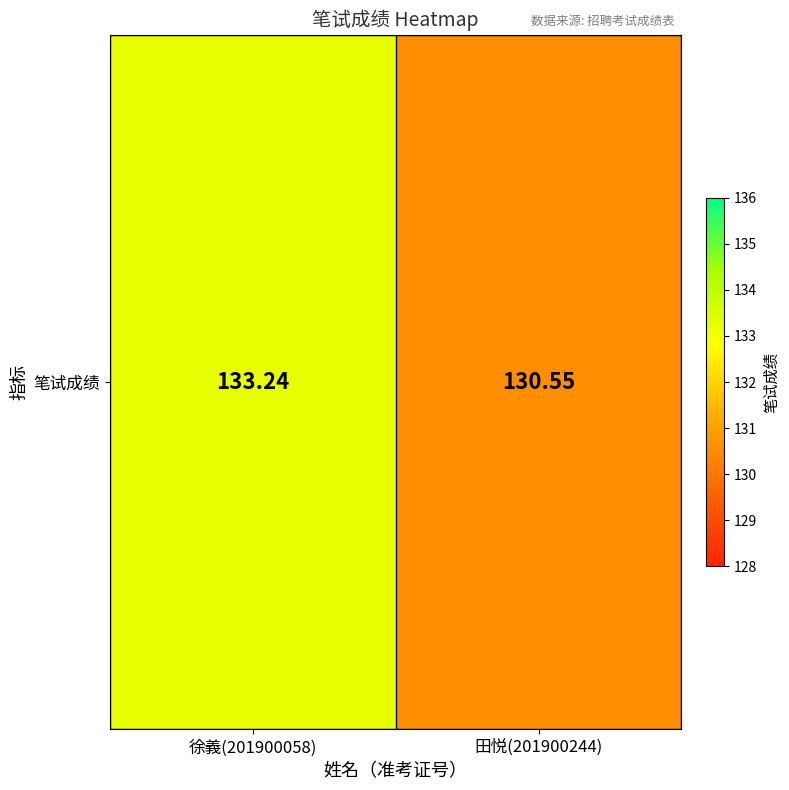

Where does the data first go above 133?

徐義(201900058)